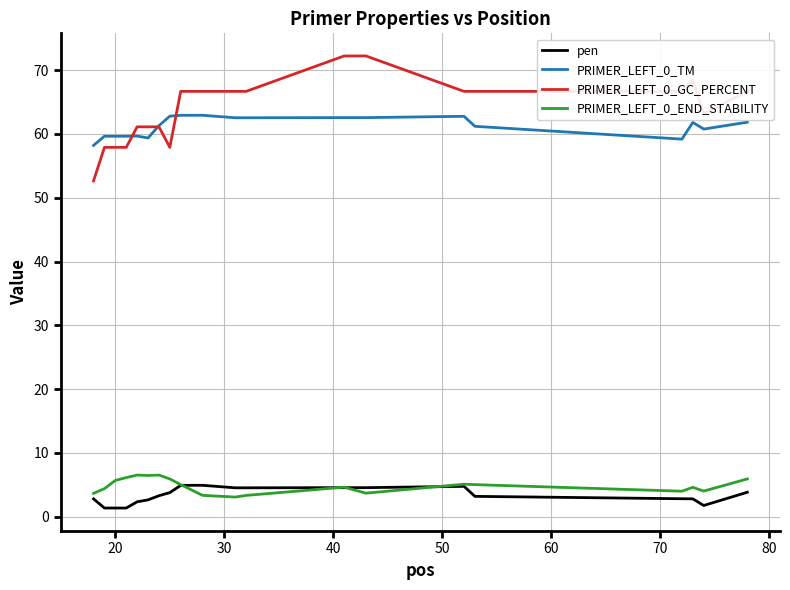

True or false: PRIMER_LEFT_0_GC_PERCENT and PRIMER_LEFT_0_END_STABILITY cross at least once.

False